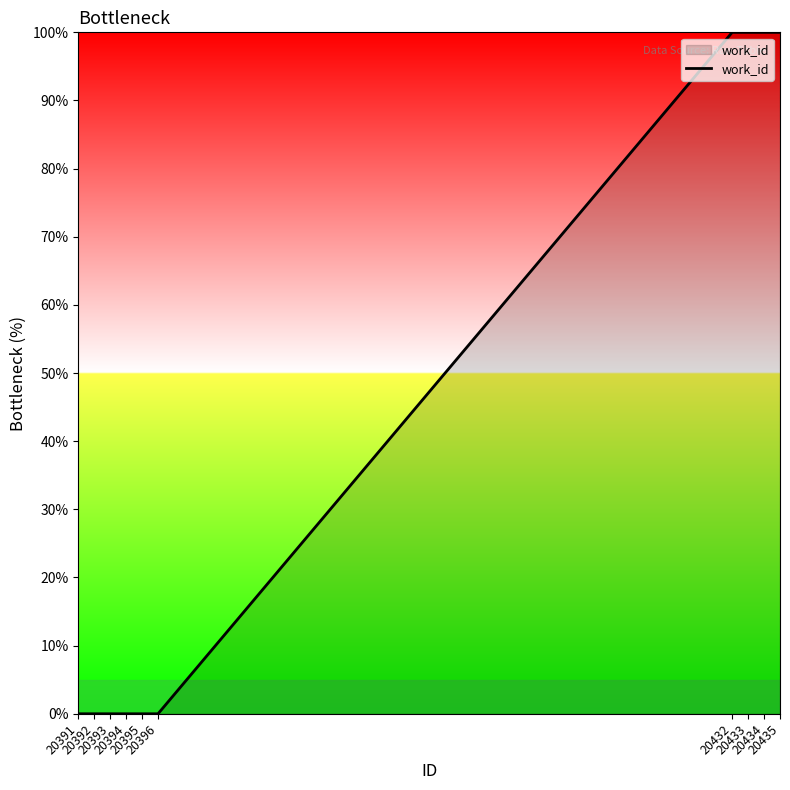

Is it true that the value at 20393 is 0?

True